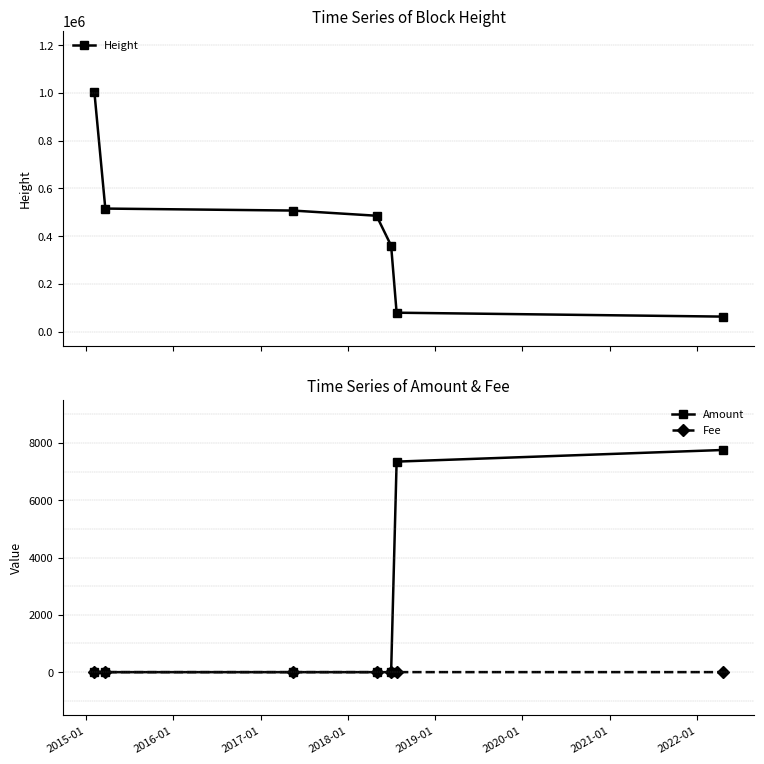

How many data points in Height are above 485687?

3